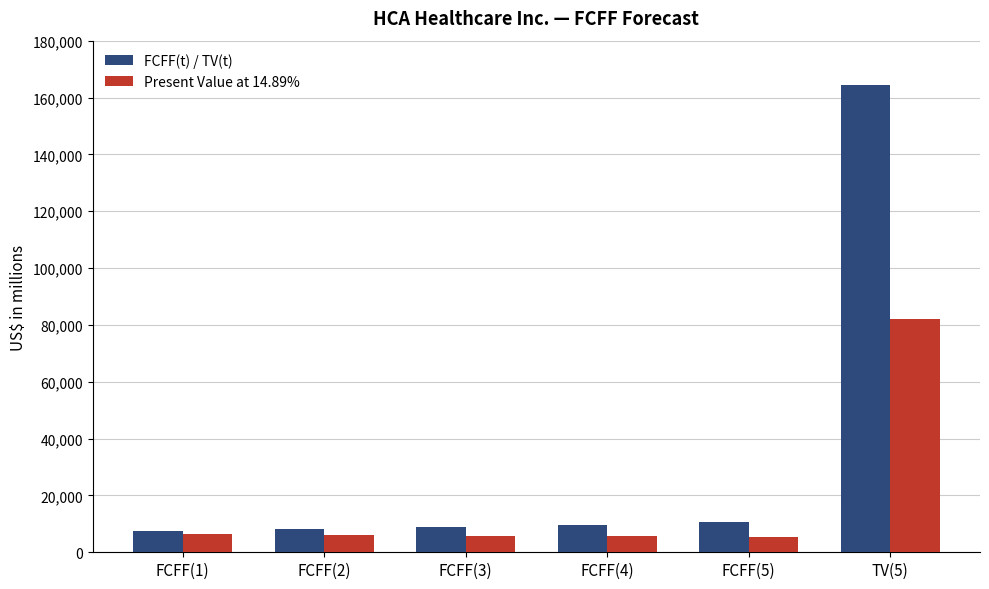

What is the average value of the FCFF(t) / TV(t) series?

34824